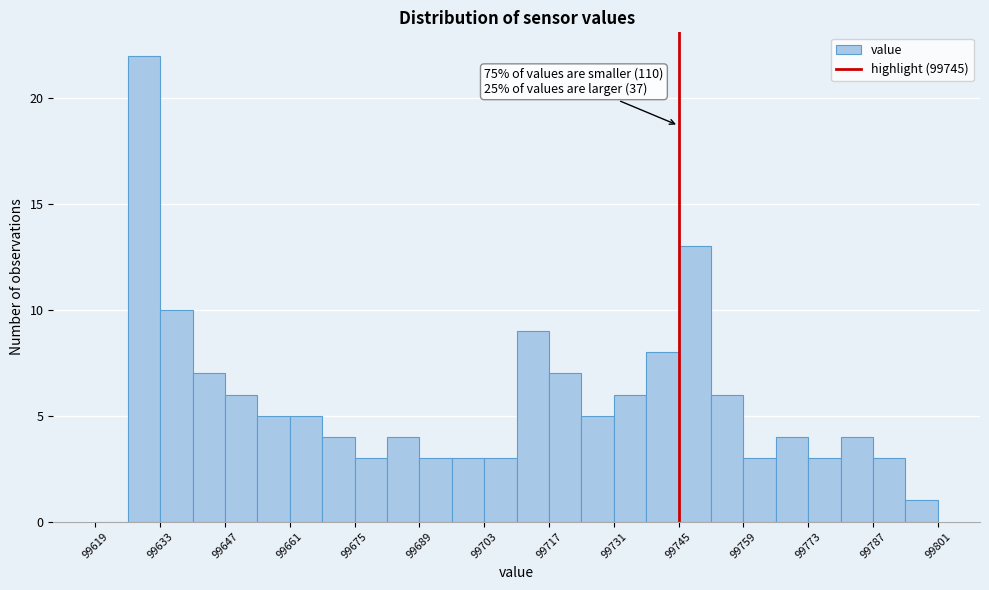

Around what value on the x-axis is the tallest bar? Give the approximate position of its centre, as read against the axis.

99630